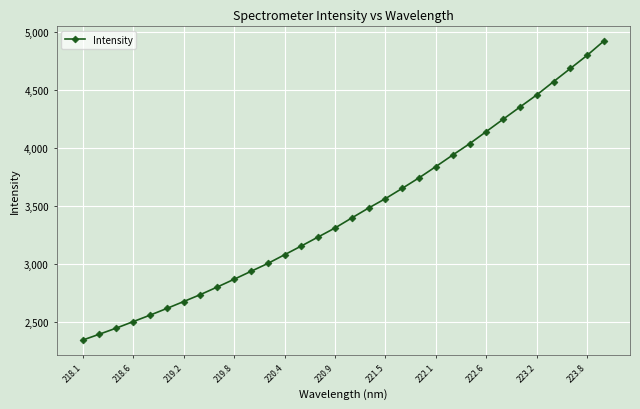

True or false: there are more than 2 points higher than both neighbors.

False